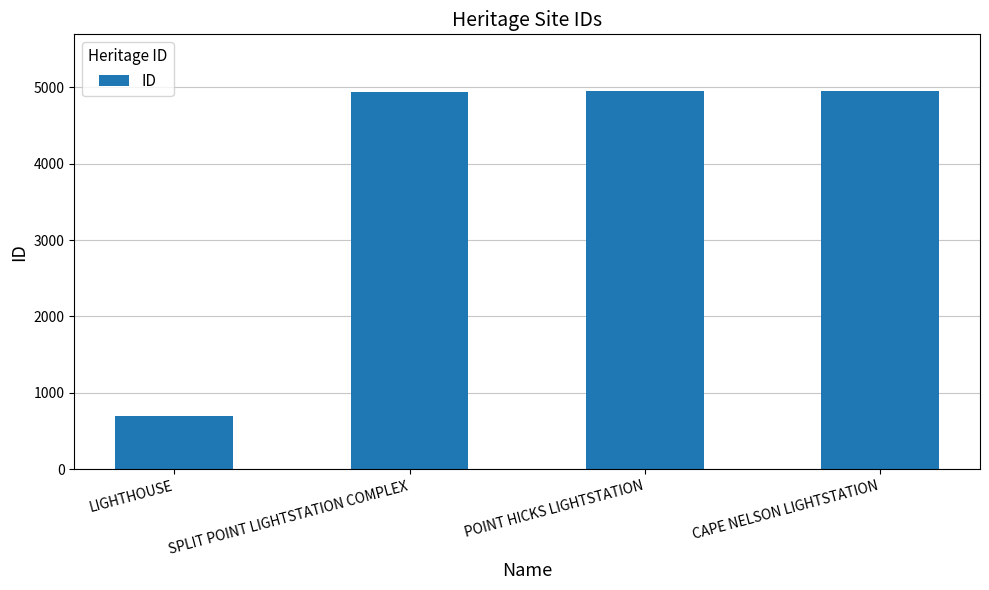

Read the value at SPLIT POINT LIGHTSTATION COMPLEX, to the nearest 10.

4940